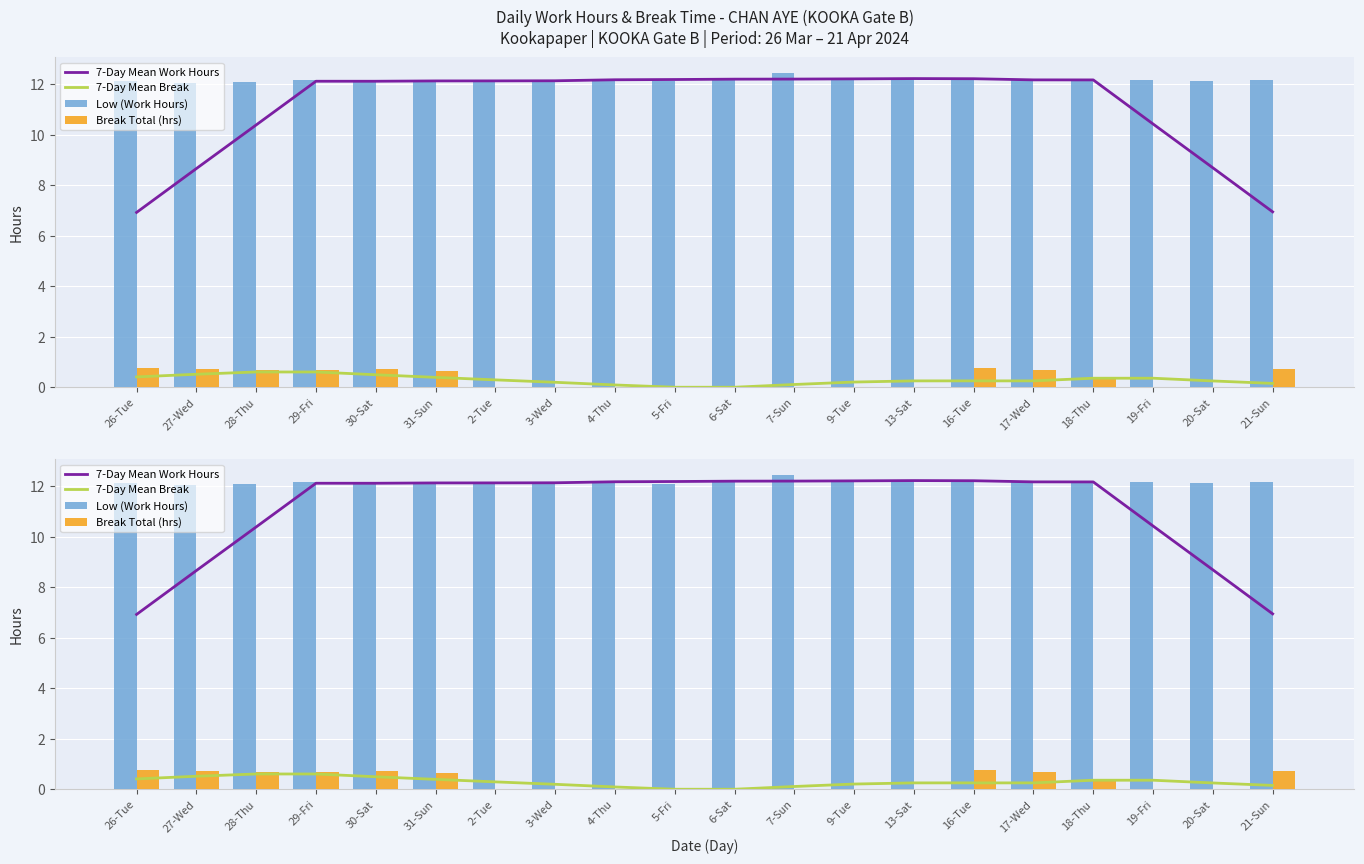

Between 29-Fri and 9-Tue, which is larger?

9-Tue